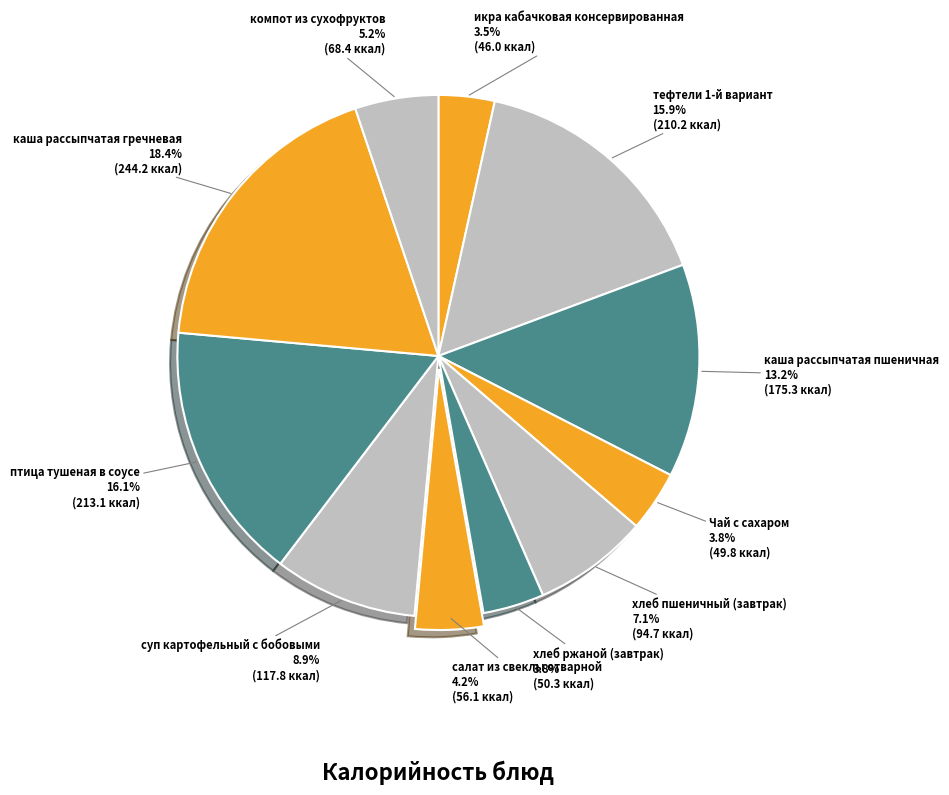

Which slice is the largest?

каша рассыпчатая гречневая